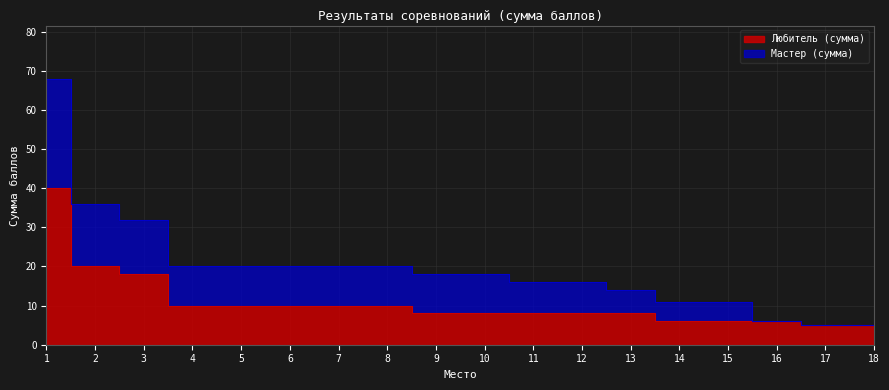

List the labels in order of value, largest first.

1, 2, 3, 4, 5, 6, 7, 8, 9, 10, 11, 12, 13, 14, 15, 16, 17, 18